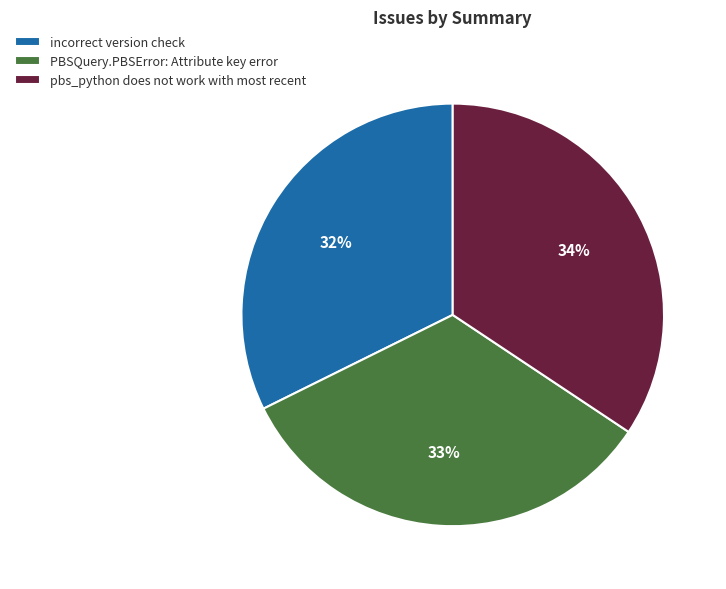

Is the sum of pbs_python does not work with most recent and incorrect version check greater than half?

Yes